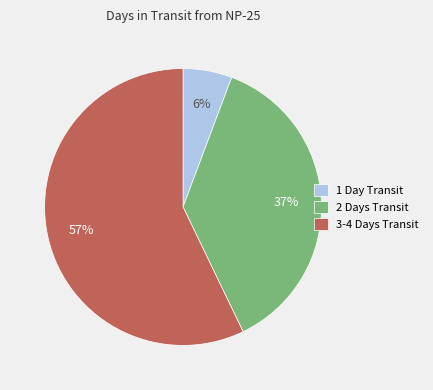

Is the sum of 2 Days Transit and 1 Day Transit greater than half?

No